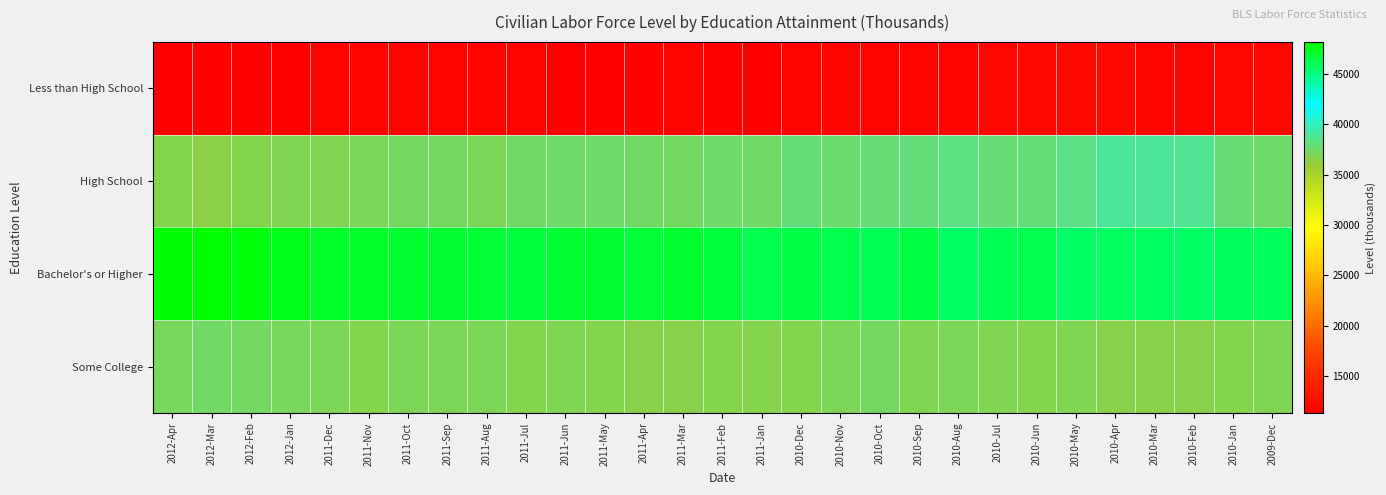

How many series are shown in this chart?

4